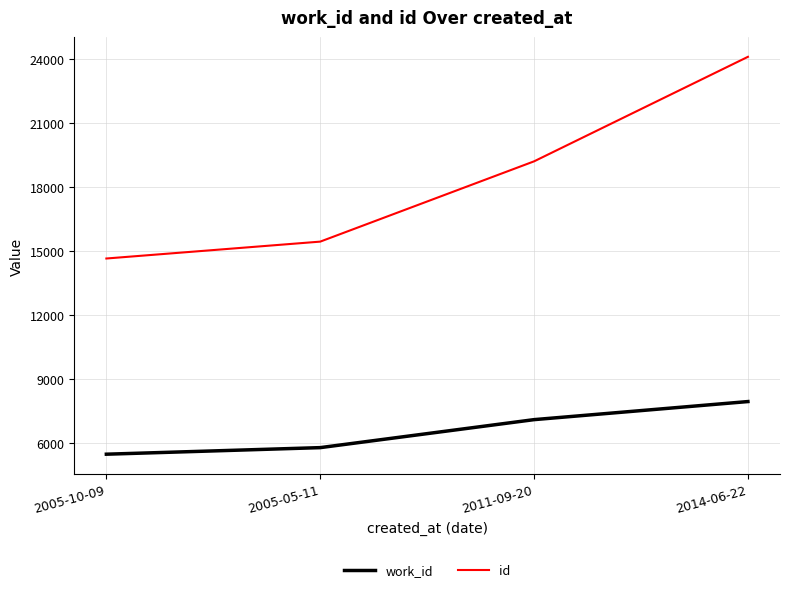

True or false: work_id and id cross at least once.

False